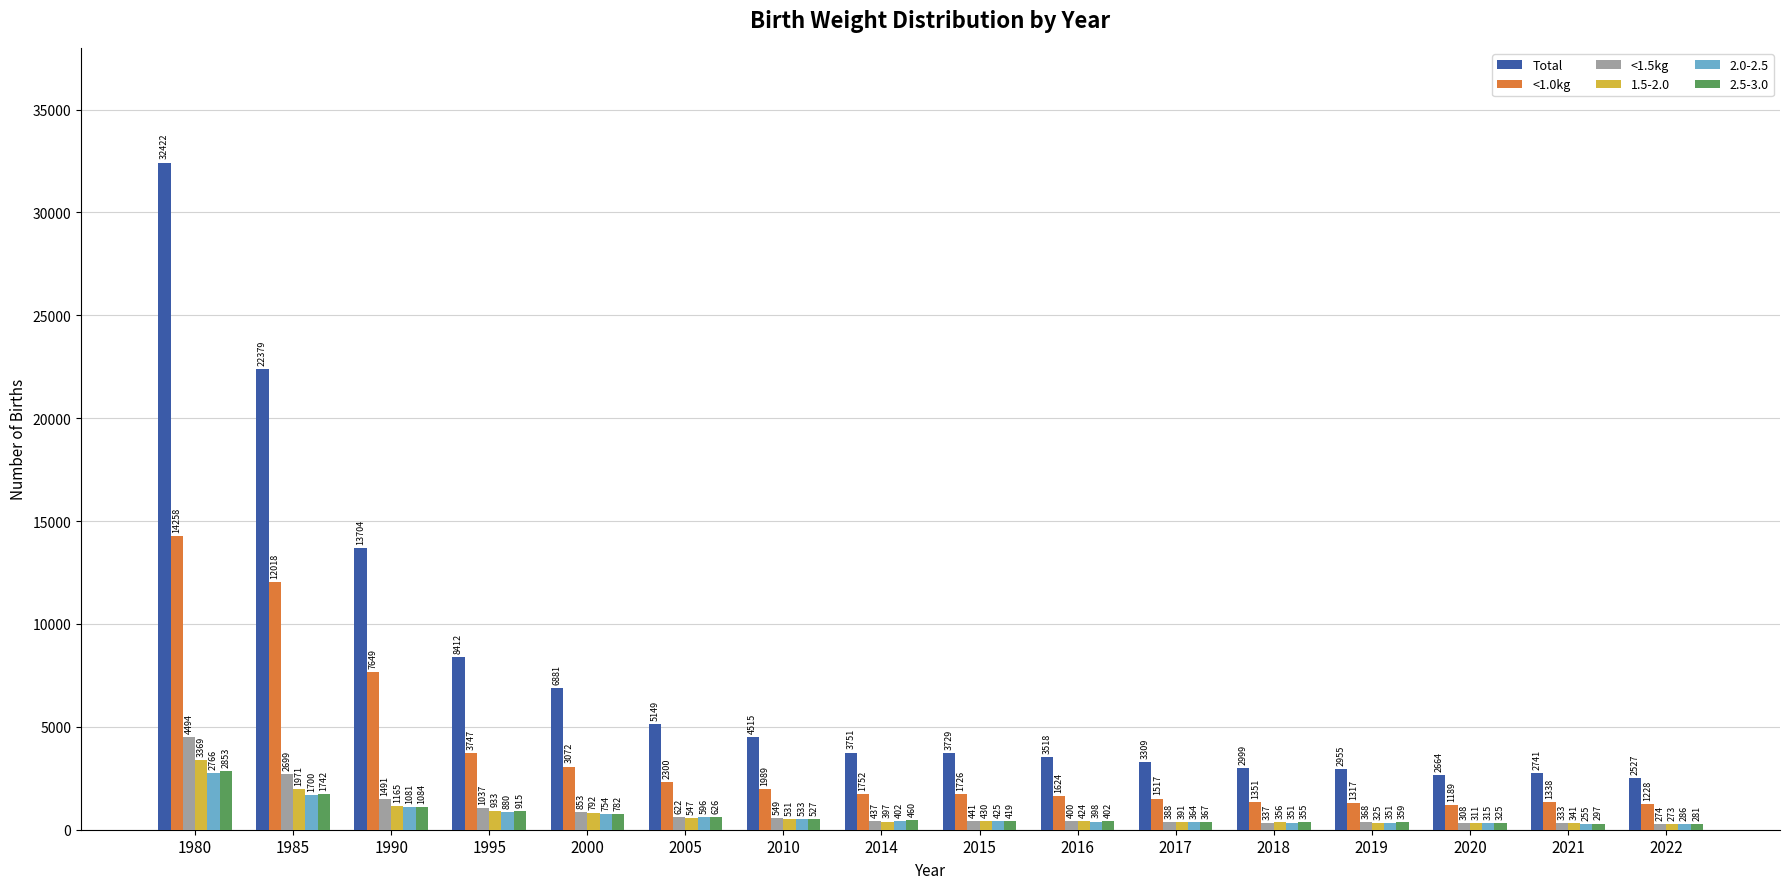

Count the number of data series in this chart.

6